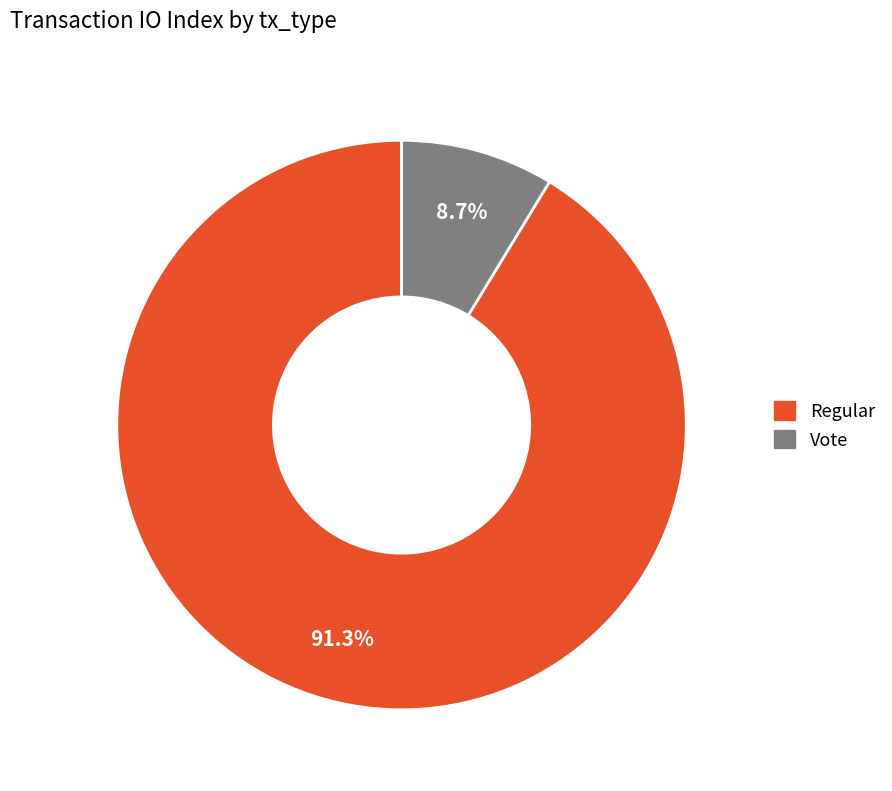

To the nearest percent, what percentage of the pie is Regular?

91%